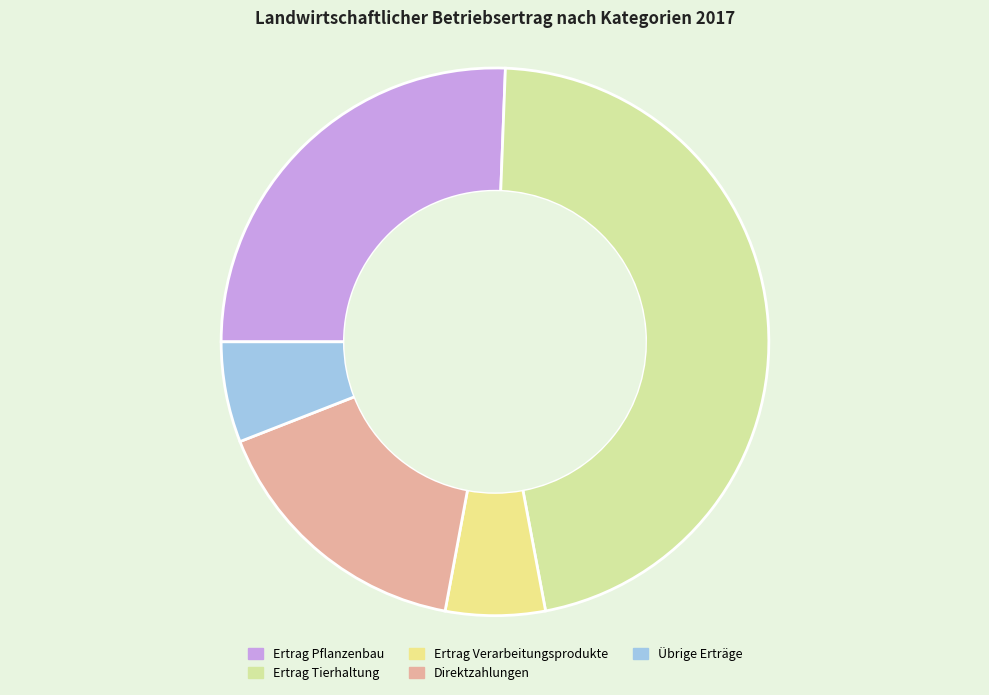

What portion of the pie excludes Ertrag Verarbeitungsprodukte?

94.1%